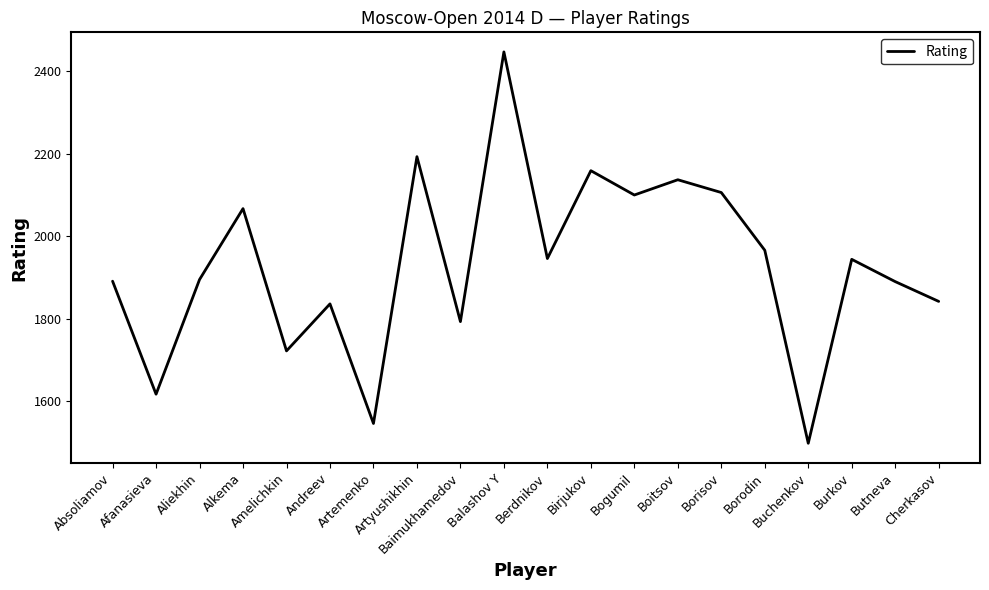

The chart shows a value of 1891 at Absoliamov. True or false?

True